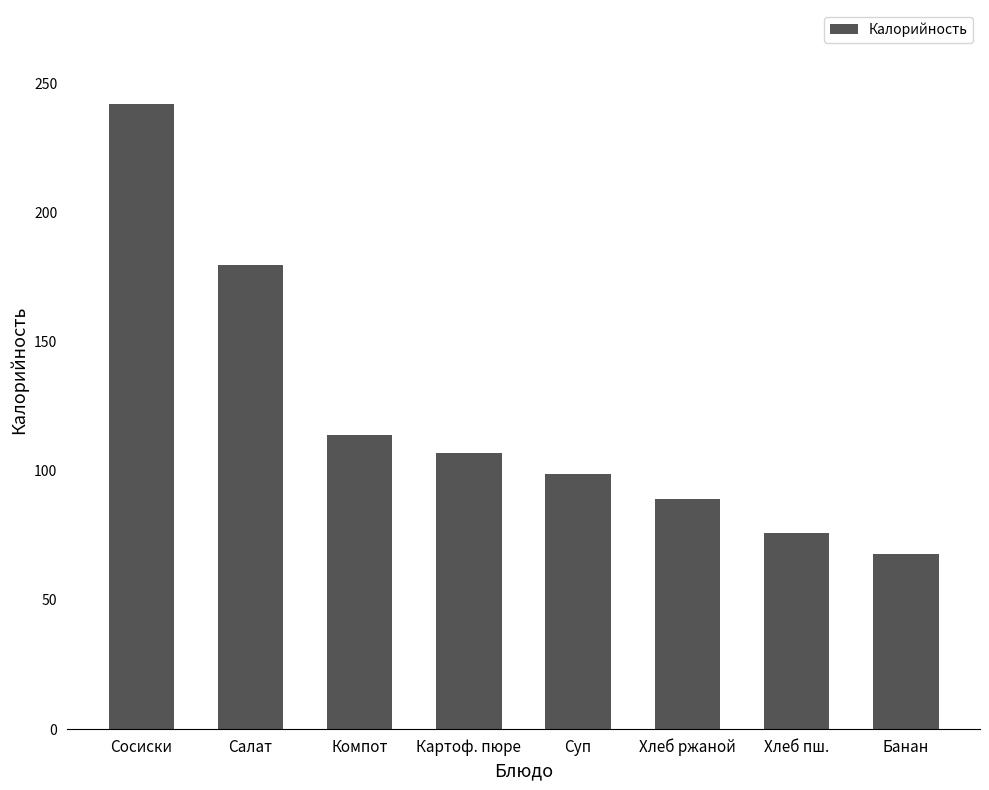

The value at Хлеб ржаной is 89.0. True or false?

True